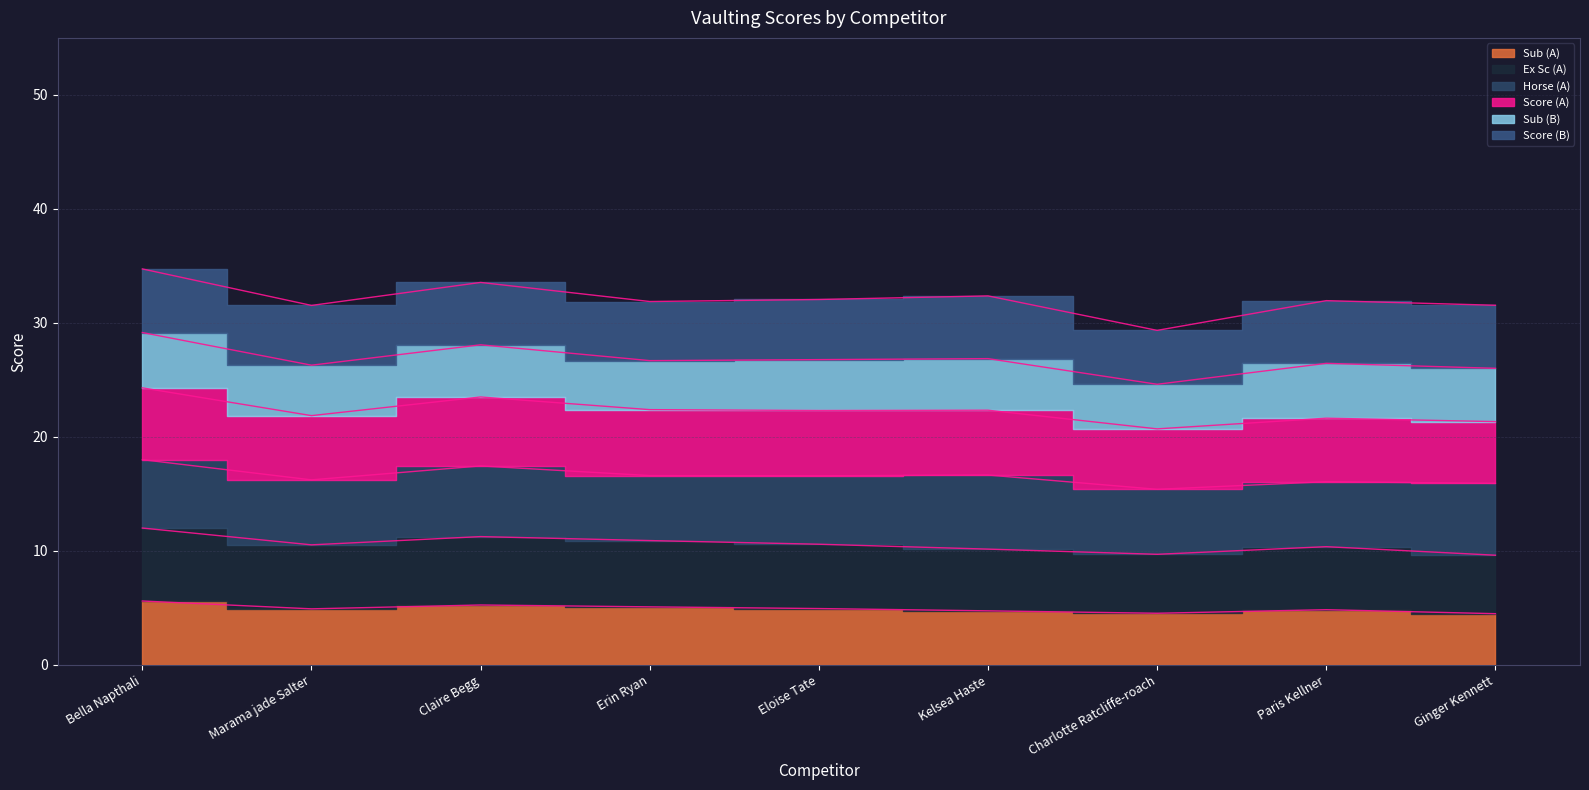

What is the label of the 3rd point from the left?

Claire Begg